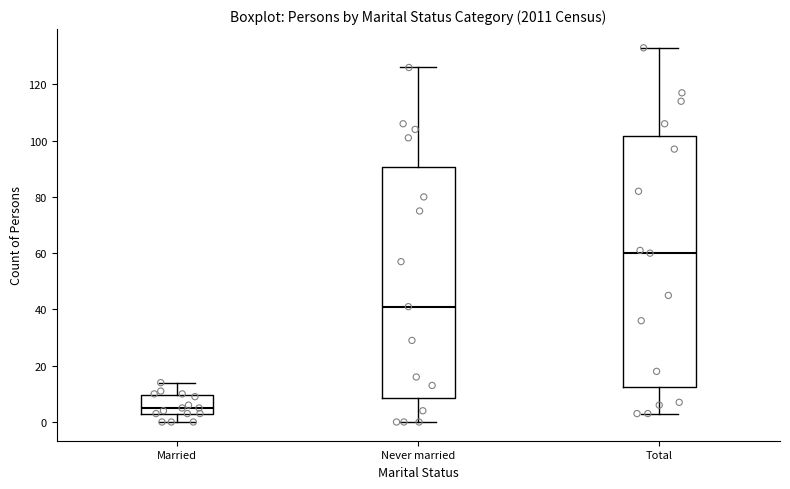

Which box is the tallest, from its lower edge to its upper edge?

Total